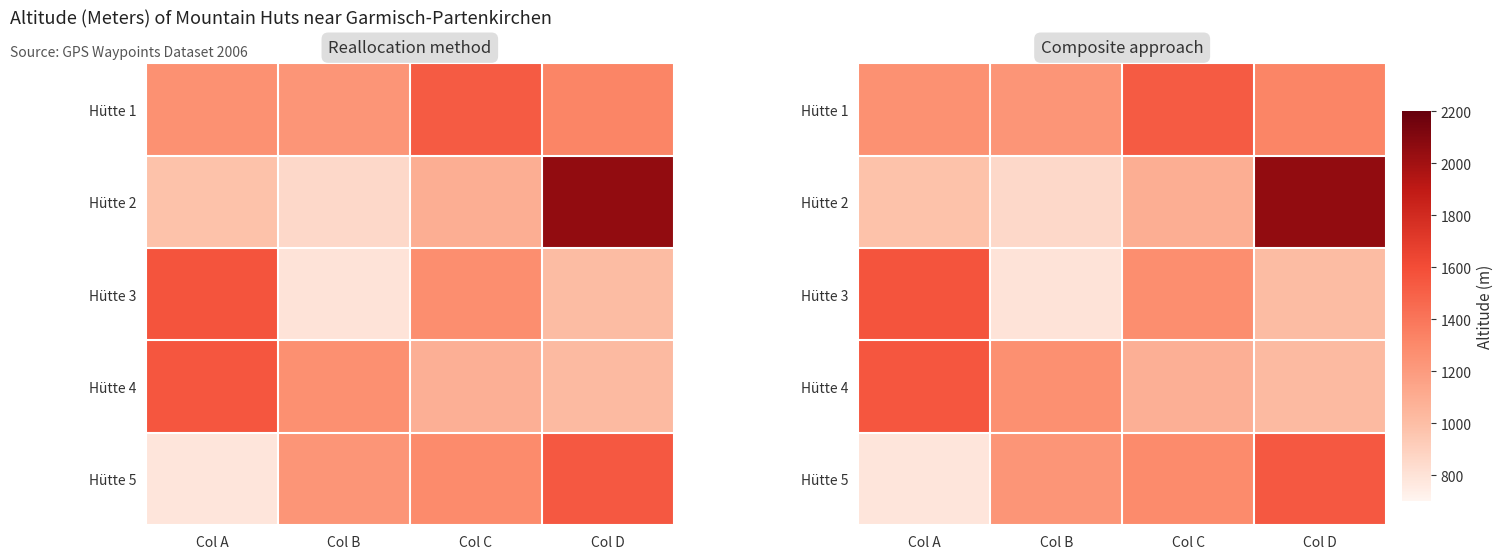

What is the maximum value for Hütte 4?

1550